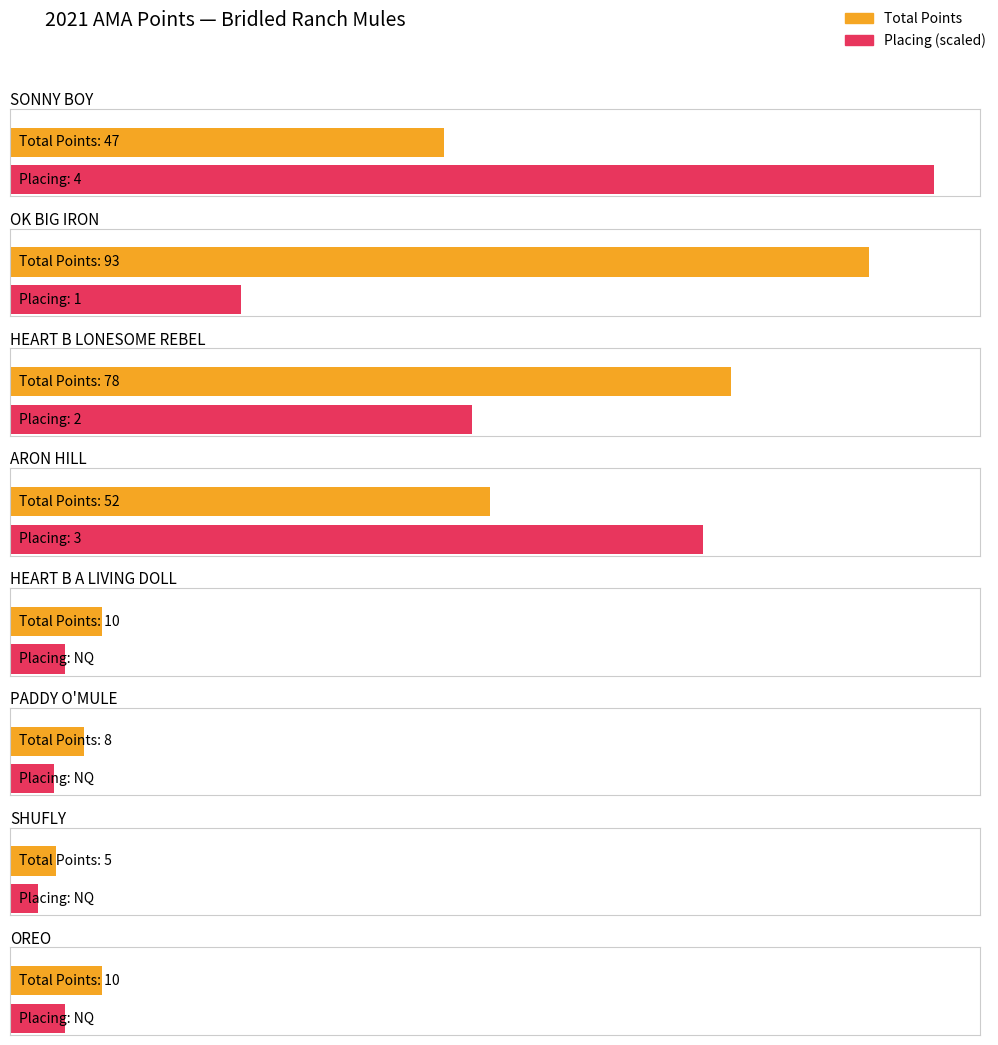

What is the sum of all Placing values?

10